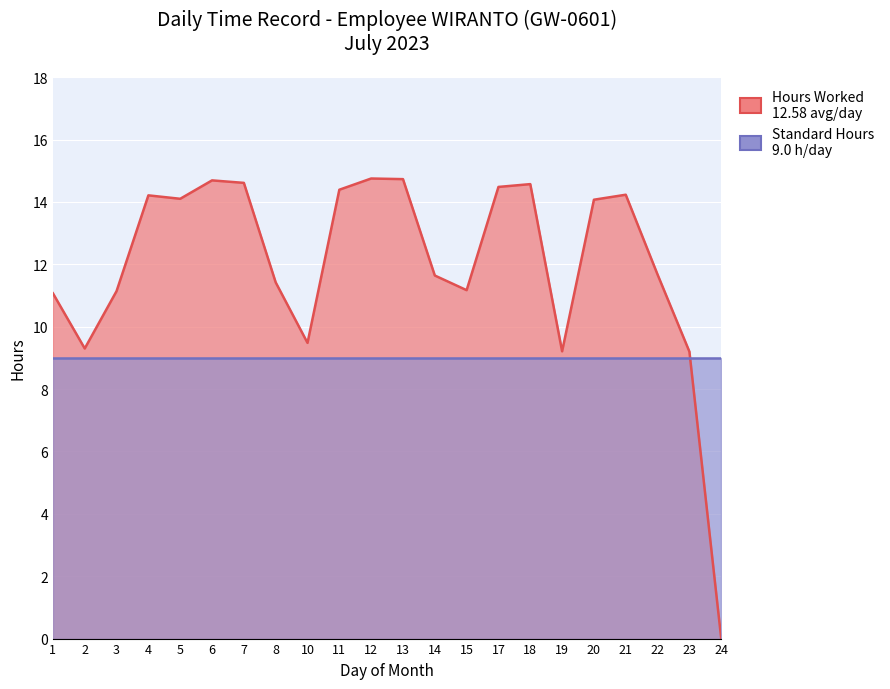

Which label corresponds to the smallest value in the chart?

24